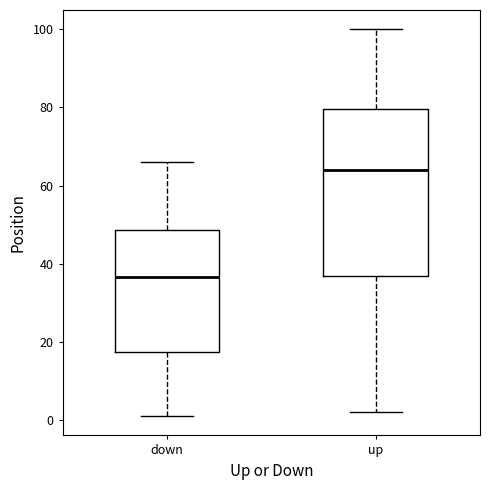

Which box's median line is the highest?

up